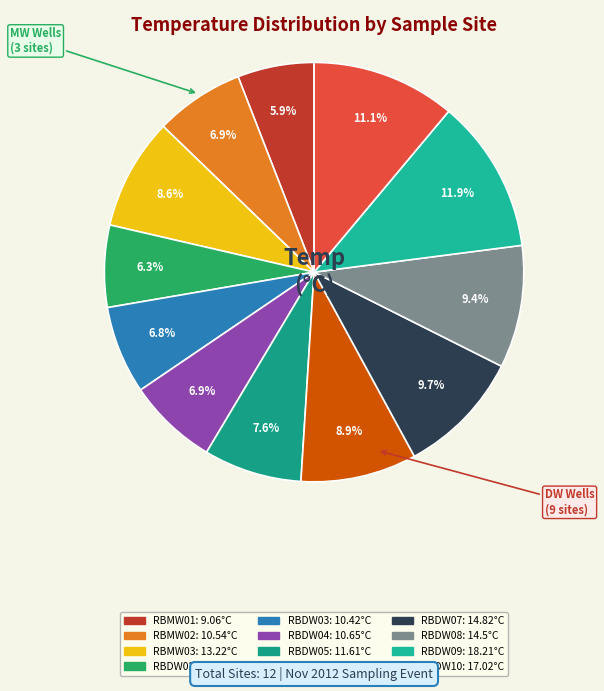

The RBDW06 slice represents 20% of the pie. True or false?

False